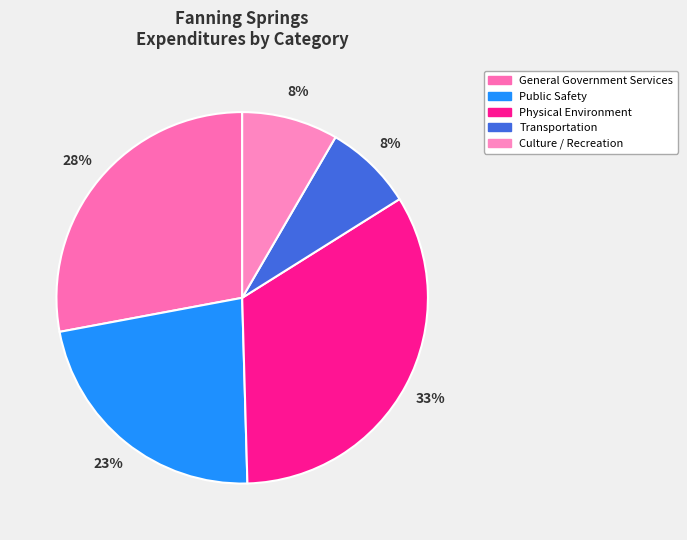

Is it true that Culture / Recreation is 8% of the pie?

True